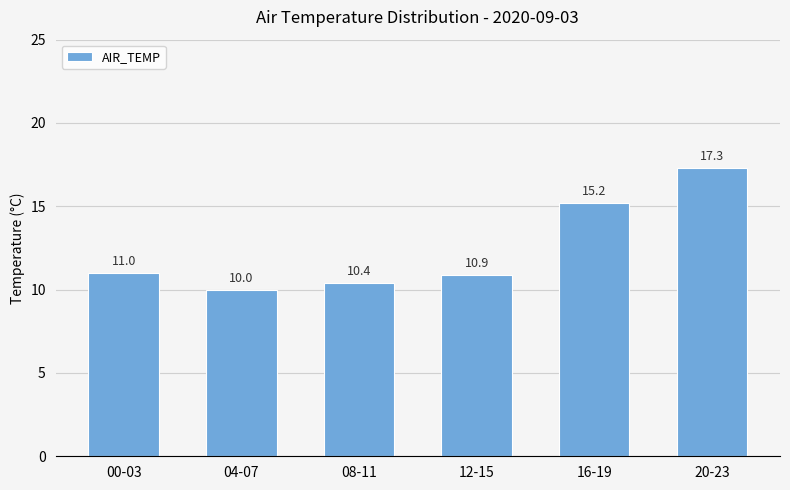

List the labels in order of value, largest first.

20-23, 16-19, 00-03, 12-15, 08-11, 04-07